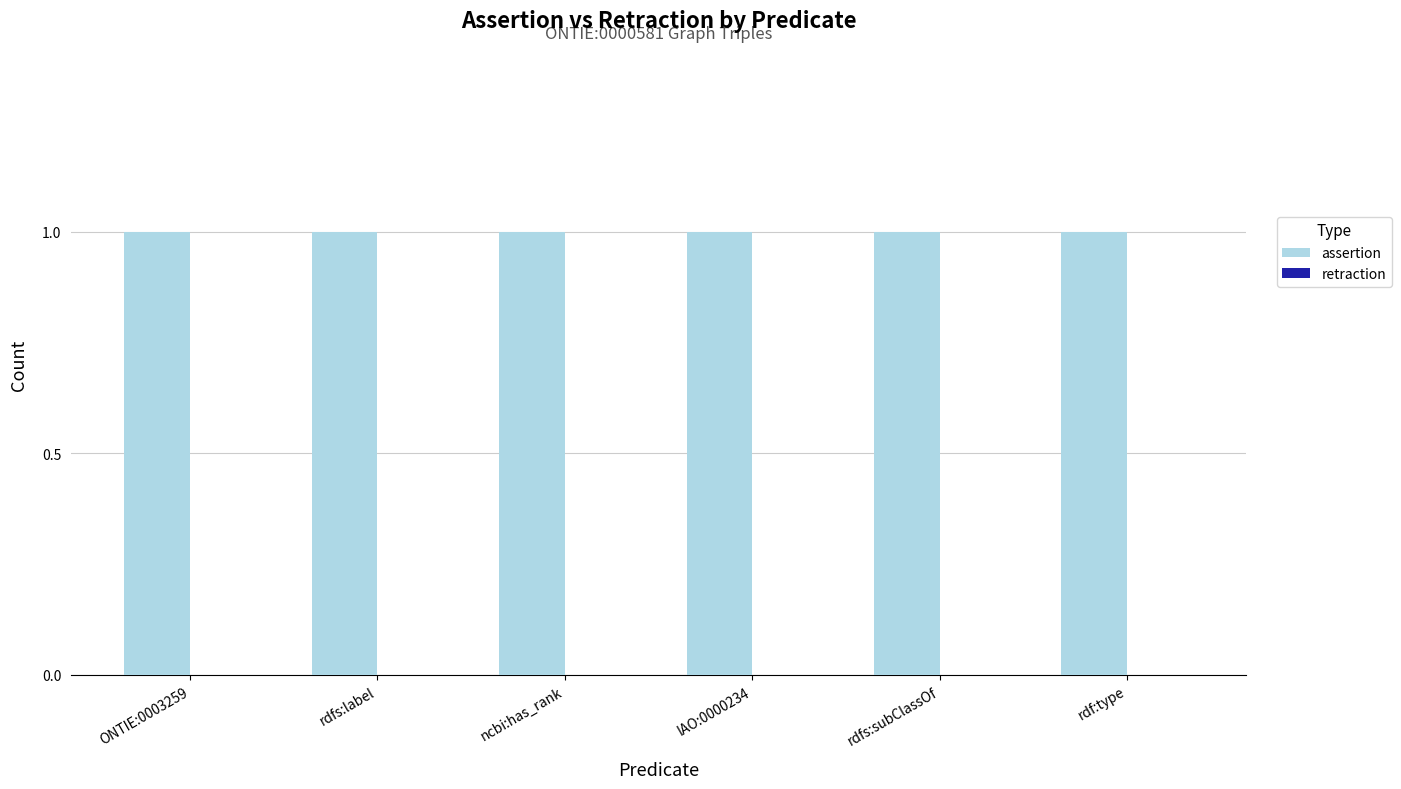

Which category has the lowest value in the assertion series?

ONTIE:0003259